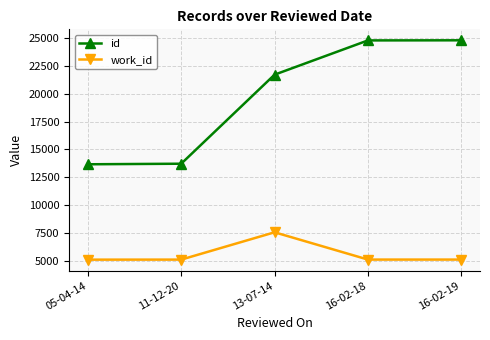

At which category does work_id reach its first local peak?

13-07-14